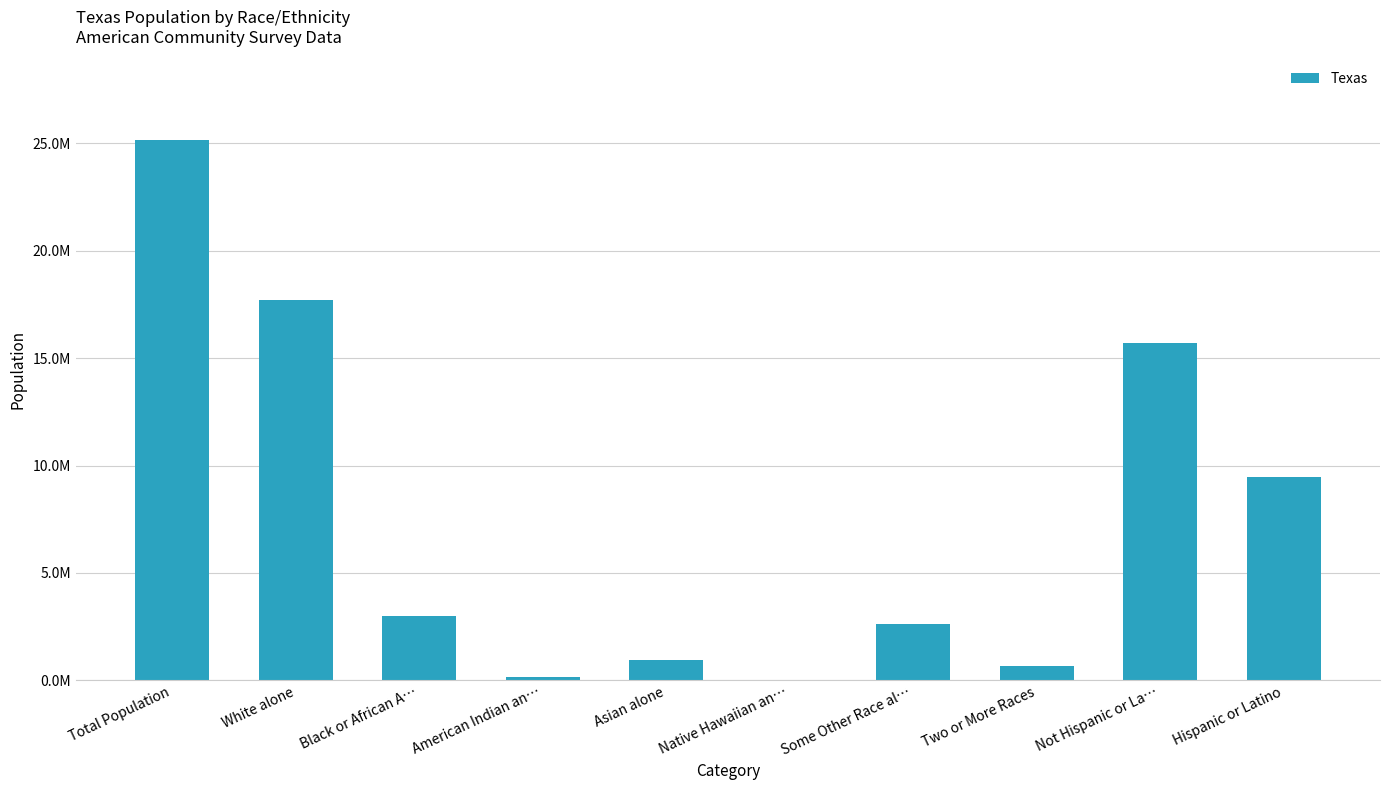

True or false: the data shows 9460921 at Hispanic or Latino.

True